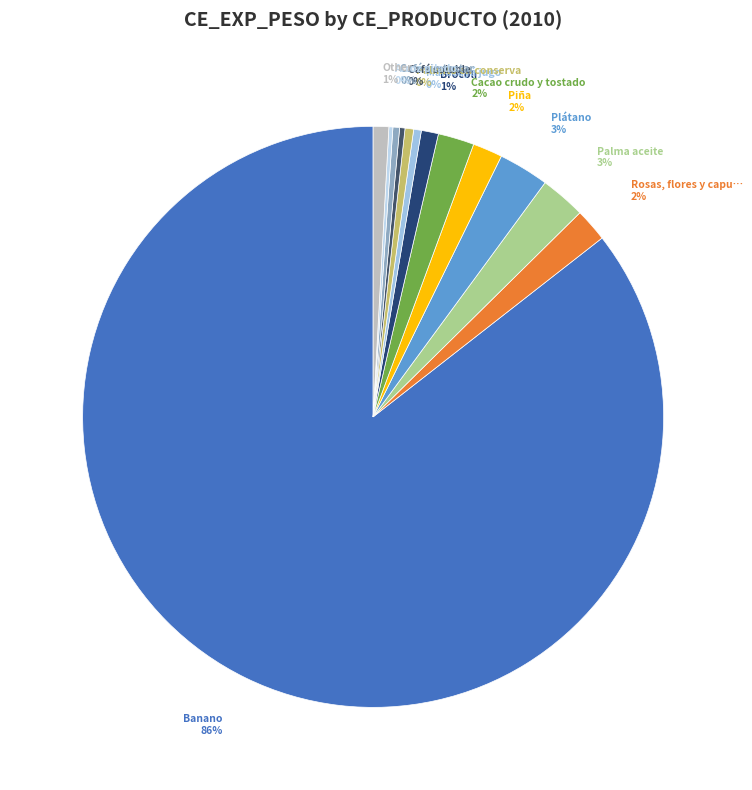

Which category has the smallest portion of the pie?

Arroz pilado